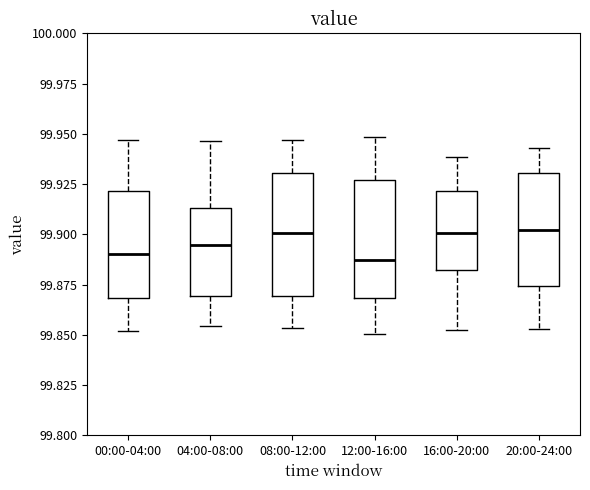

Where does the lower whisker of the box for 16:00-20:00 end on the y-axis? The values are not printed on the chart, so give them approximately, as read against the axis.

99.855